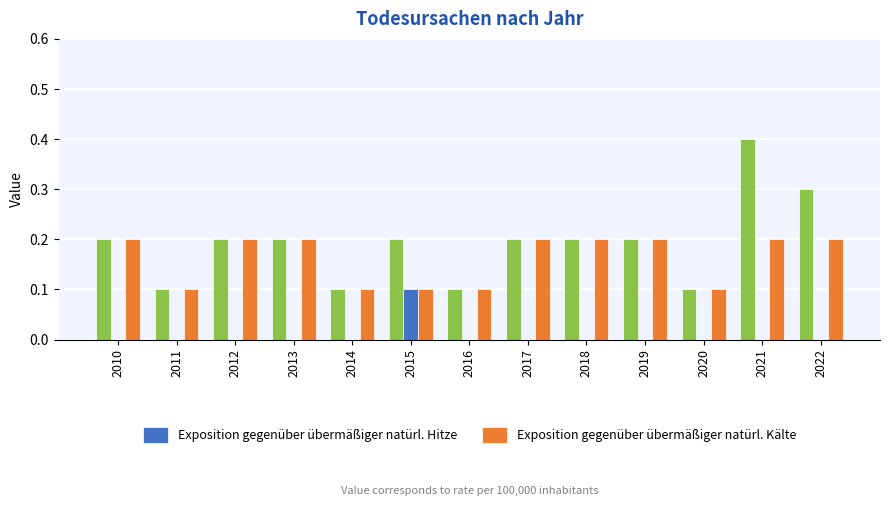

What is the highest value of the Exposition gegenüber übermäßiger natürl. Hitze series?

0.1